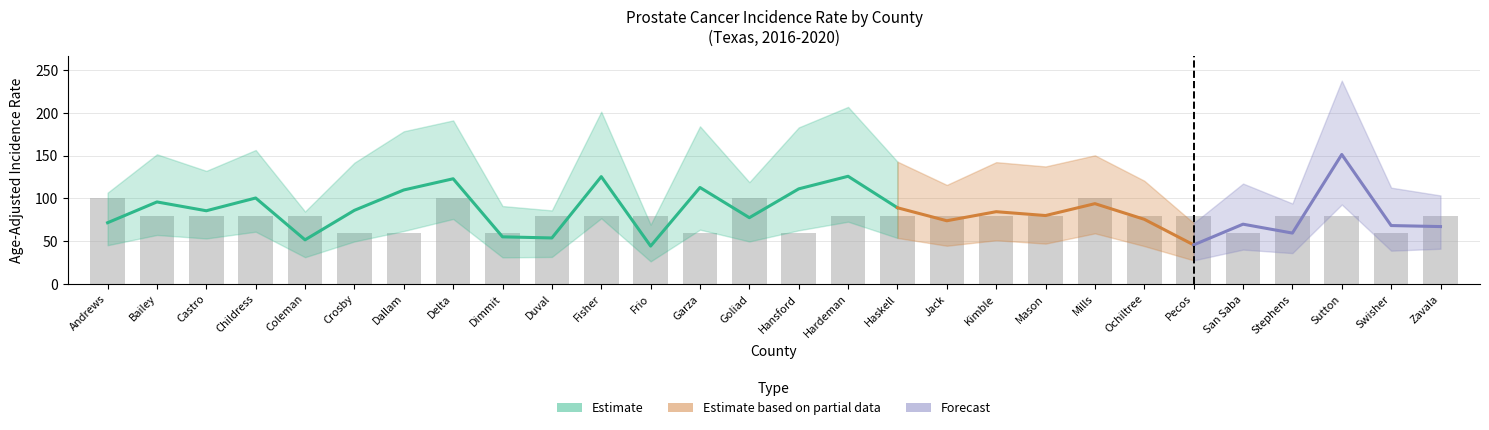

Reading right to left, what are all the values shown in this chart?

Age_Adj_Rate: 67.1	68.3	151.4	59.5	69.9	45.7	75.6	93.9	80.0	84.5	73.9	89.1	125.9	111.2	77.5	112.8	44.3	125.5	53.8	55.1	123.0	109.9	86.1	51.6	100.5	85.6	95.9	71.6
Lower_CI: 41.2	38.9	92.9	36.1	40.2	27.6	44.3	59.2	47.2	51.1	44.7	53.8	72.8	62.7	49.7	63.5	26.4	76.8	31.6	31.1	76.0	61.9	49.7	31.3	61.1	53.2	57.3	45.3
Upper_CI: 103.5	112.6	237.7	94.1	117.4	71.2	120.7	150.4	137.4	142.4	115.8	143.0	207.0	183.0	119.0	184.3	69.3	201.4	86.0	91.1	191.2	178.5	141.8	84.7	156.6	132.2	151.6	106.7
Avg_Annual_Count: 4.0	3.0	4.0	4.0	3.0	4.0	4.0	5.0	4.0	4.0	4.0	4.0	4.0	3.0	5.0	3.0	4.0	4.0	4.0	3.0	5.0	3.0	3.0	4.0	4.0	4.0	4.0	5.0